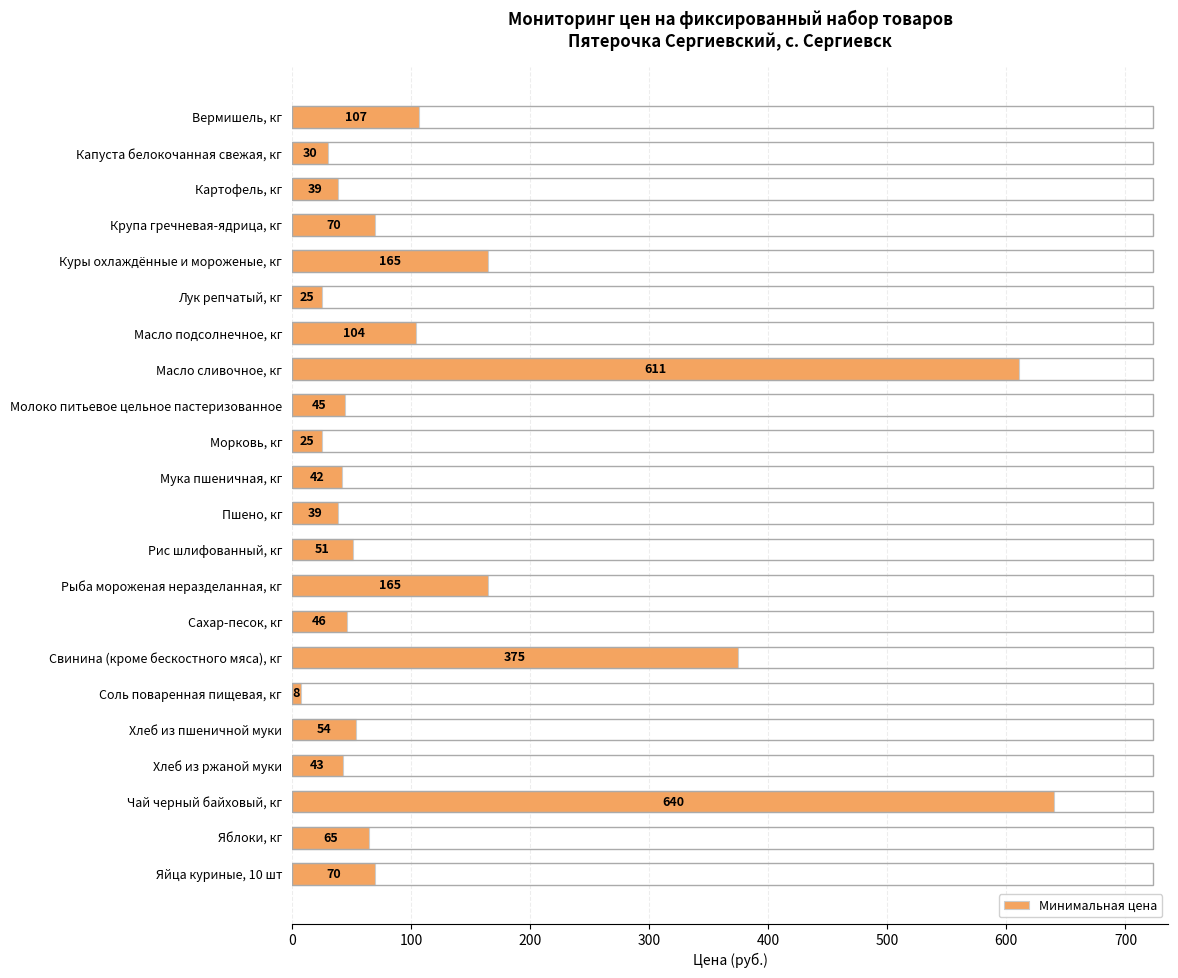

What is the difference between the maximum and second lowest values?

615